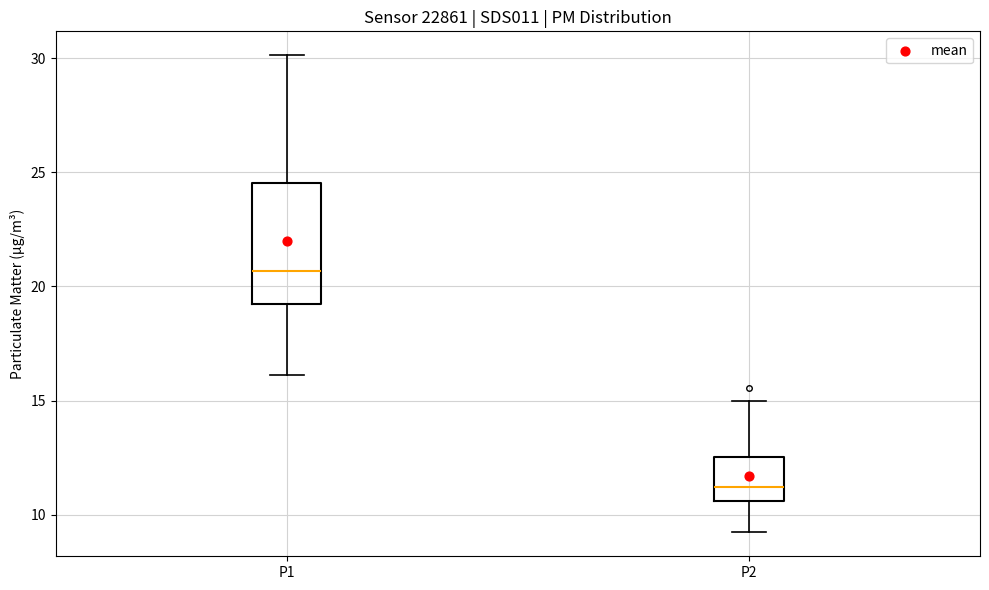

Reading left to right, read every box against the y-axis: the position of its median line, the range the box covers, and the ends of its whiskers. The values are not printed on the chart, so give them approximately, as read against the axis.

P1: median 20.5, box 19.0 to 24.5, whiskers 16.0 to 30.0
P2: median 11.0, box 10.5 to 12.5, whiskers 9.0 to 15.0